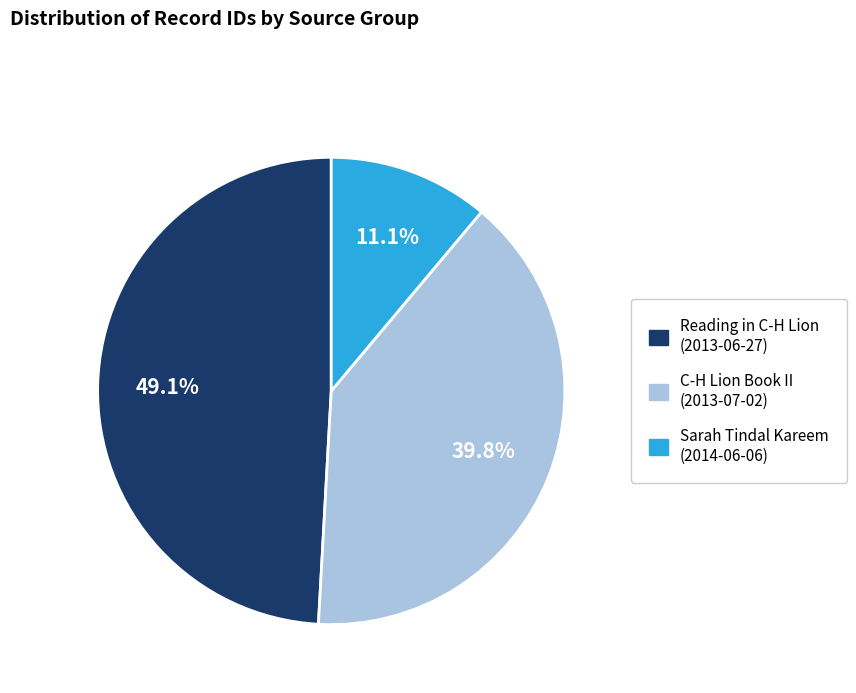

Is there a majority slice in this chart?

No